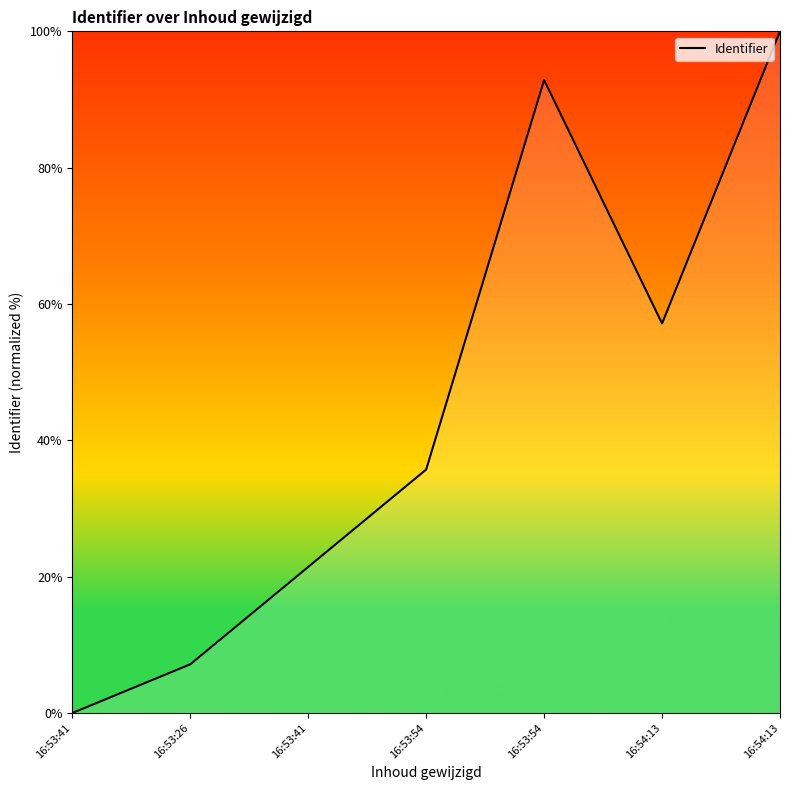

Does the chart have visible grid lines?

No